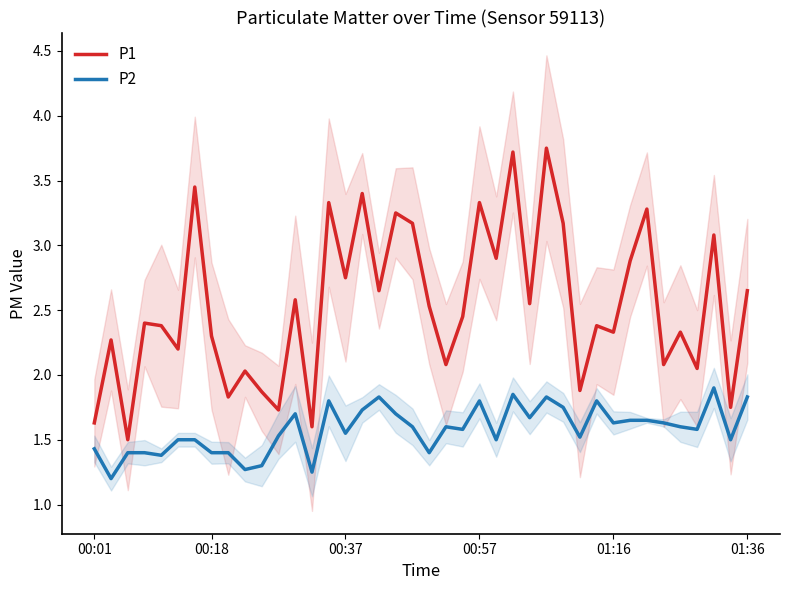

True or false: P1 and P2 intersect in this chart.

False